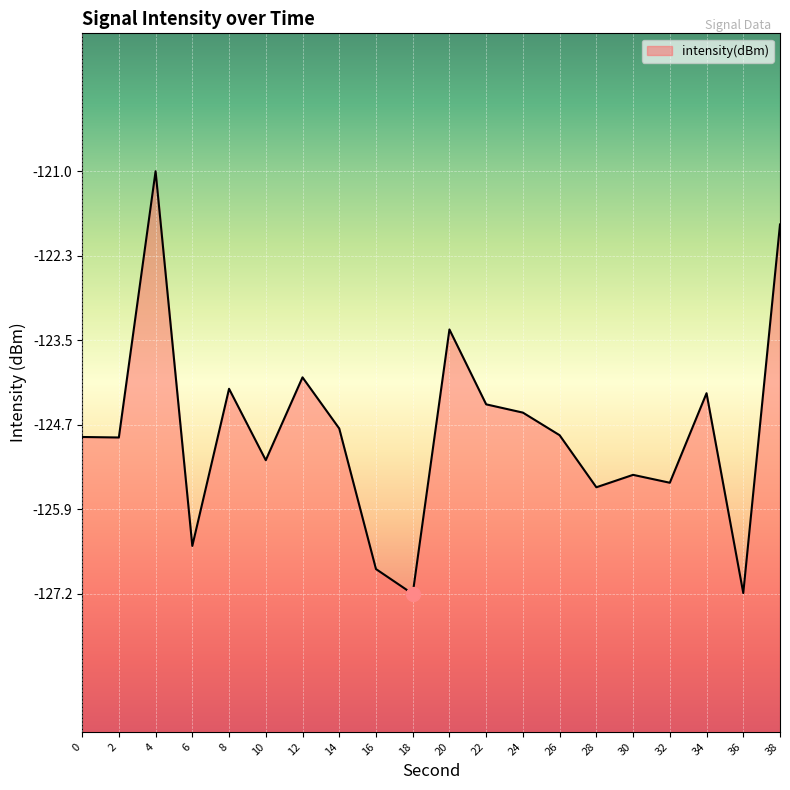

What is the approximate value at 18?

-127.2